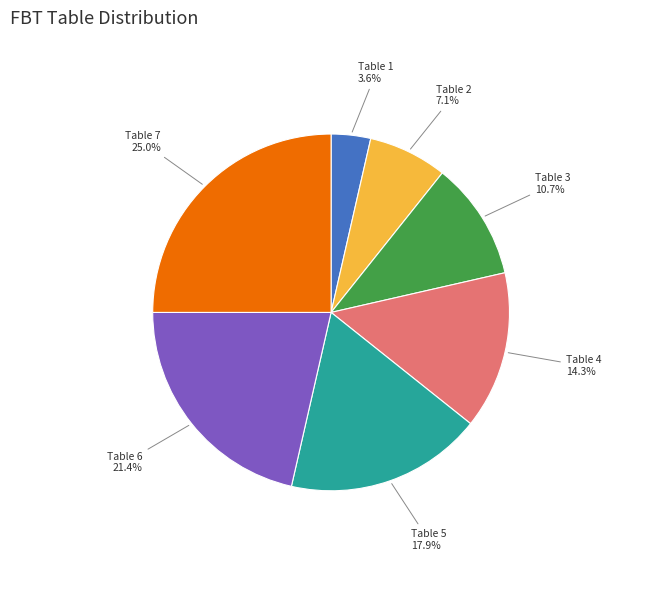

Which category has the biggest portion of the pie?

Table 7